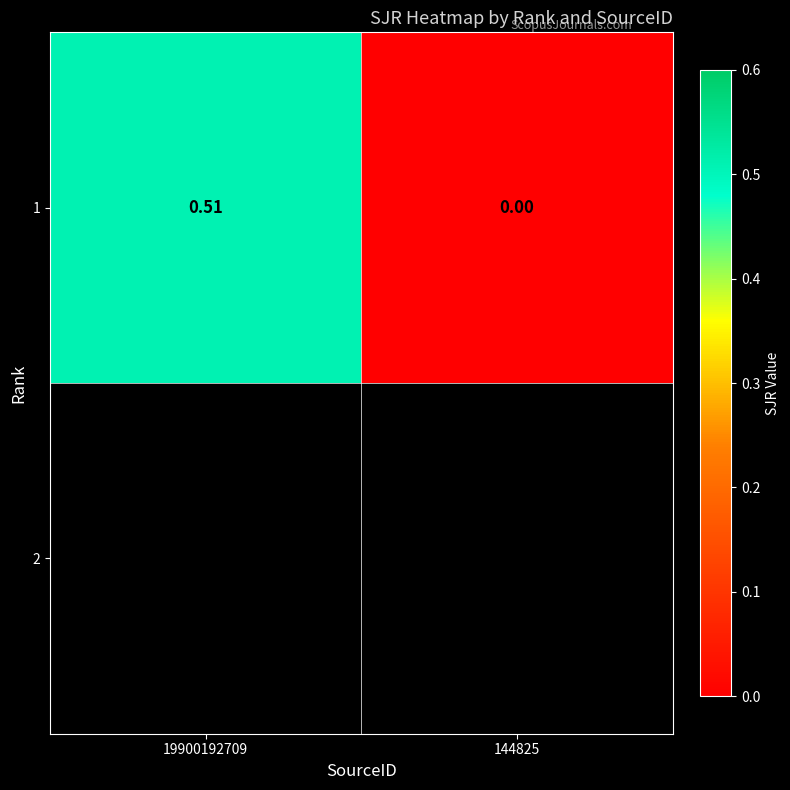

At which label is the value closest to 0?

144825